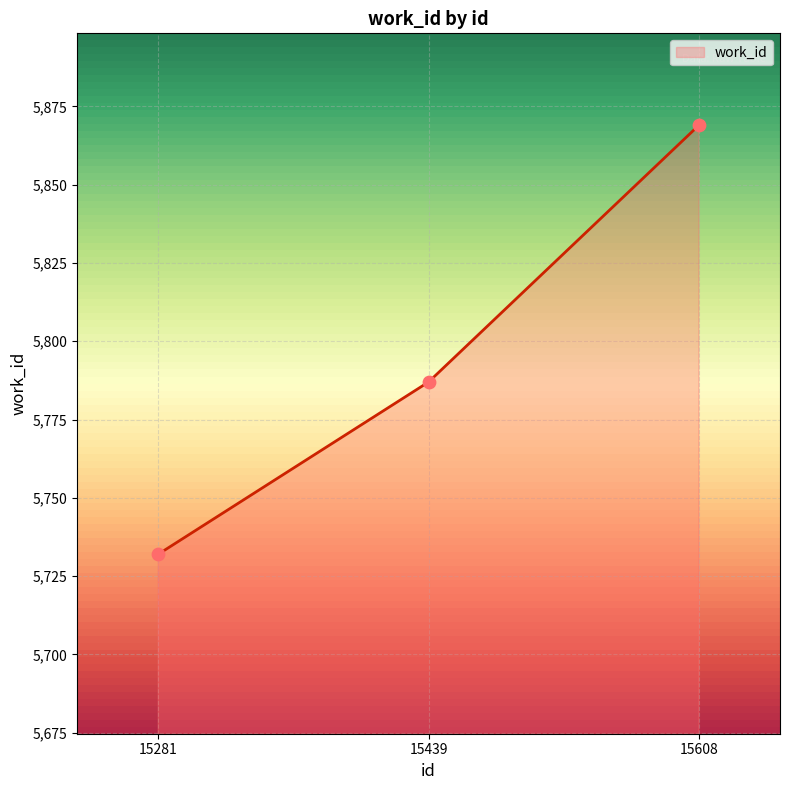

What is the change in value from 15281 to 15608?

+137